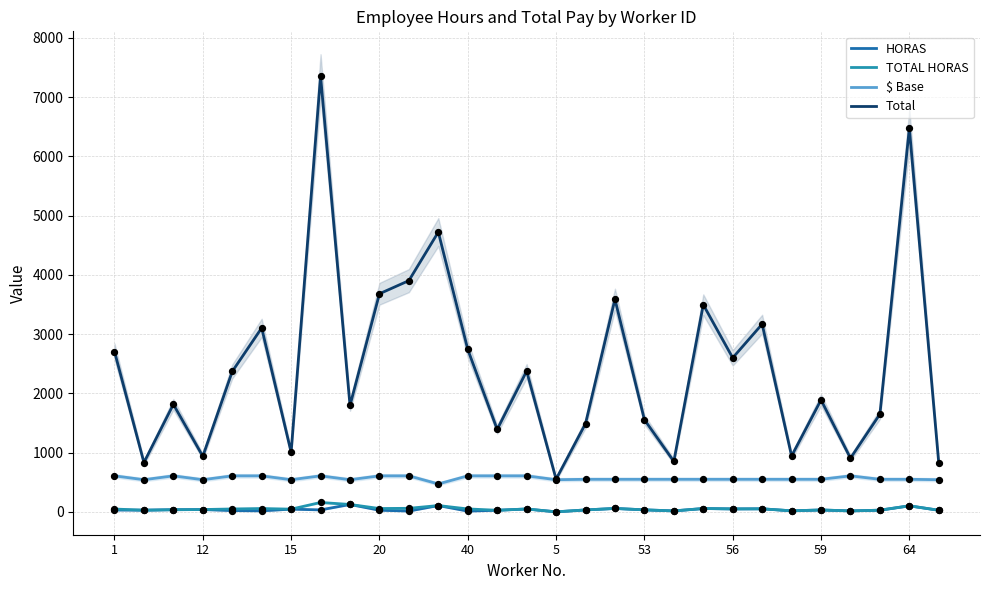

What is the total value across all series at 64?

7230.9